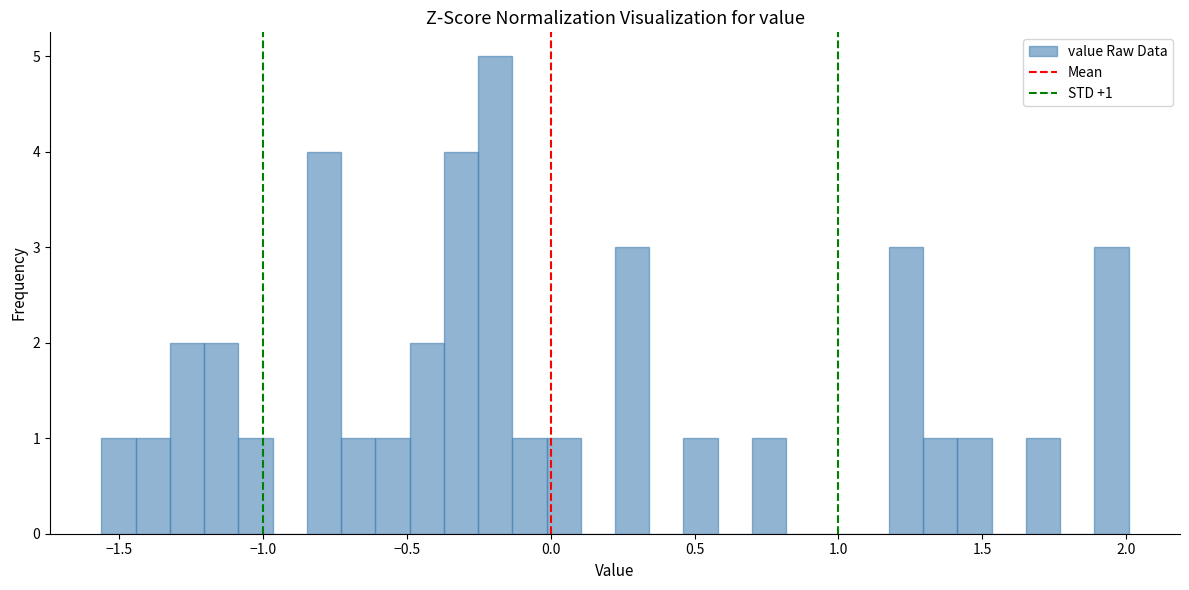

Read against the x-axis, roughly where is the centre of the tallest bar?

-0.20